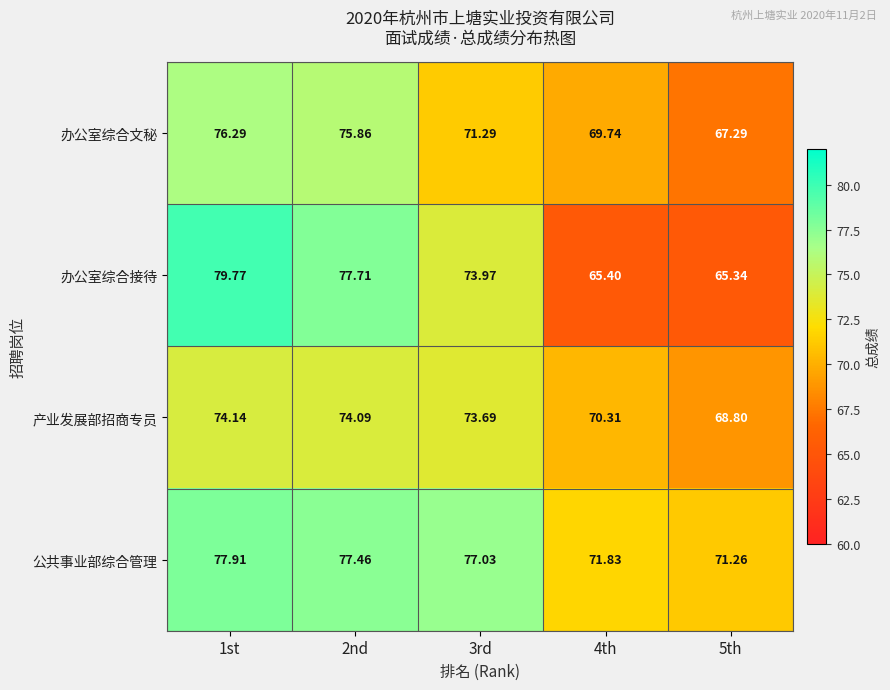

Which series has the widest spread of values?

办公室综合接待